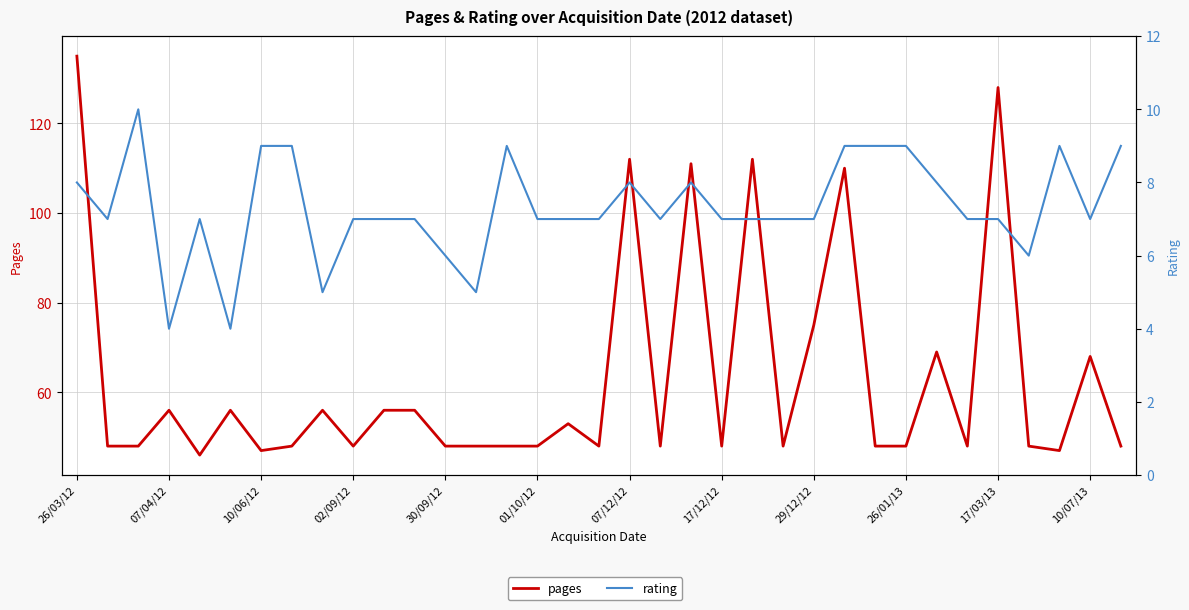

How many series are shown in this chart?

2